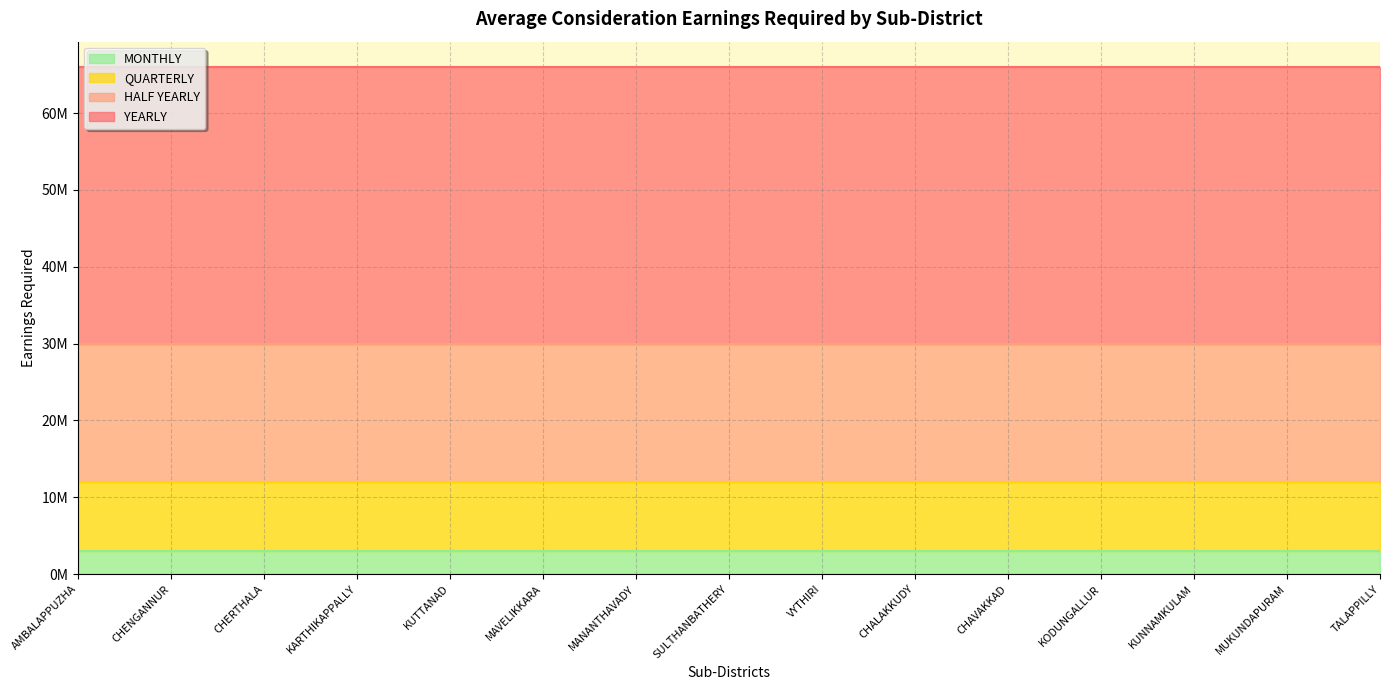

At how many categories does at least one series exceed 32142989?

15